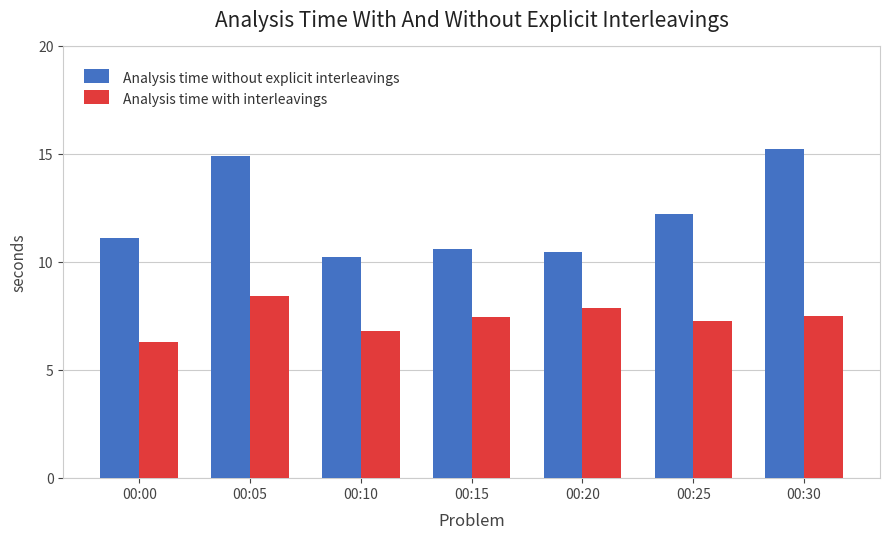

How many data points in Analysis time with interleavings are less than 7?

2